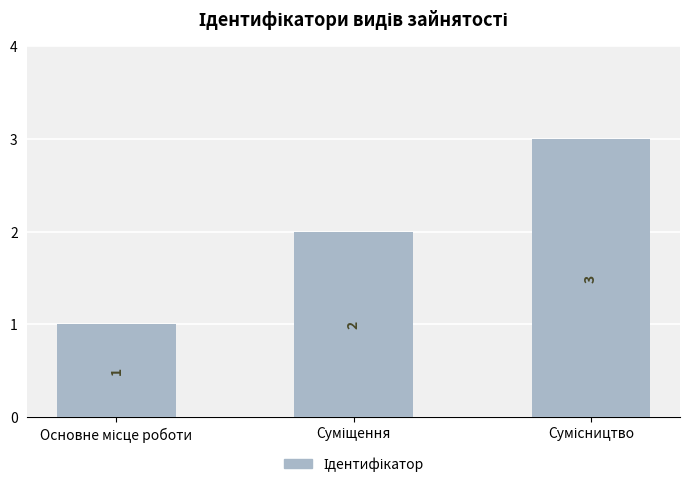

What is the smallest value displayed?

1